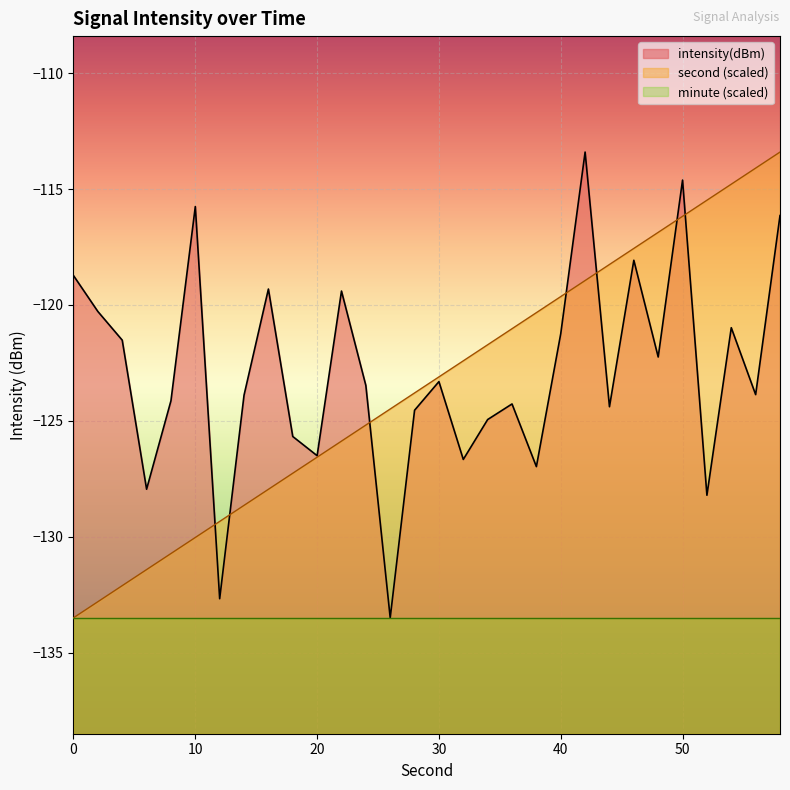

The value of intensity(dBm) at 50 is -202.9. True or false?

False